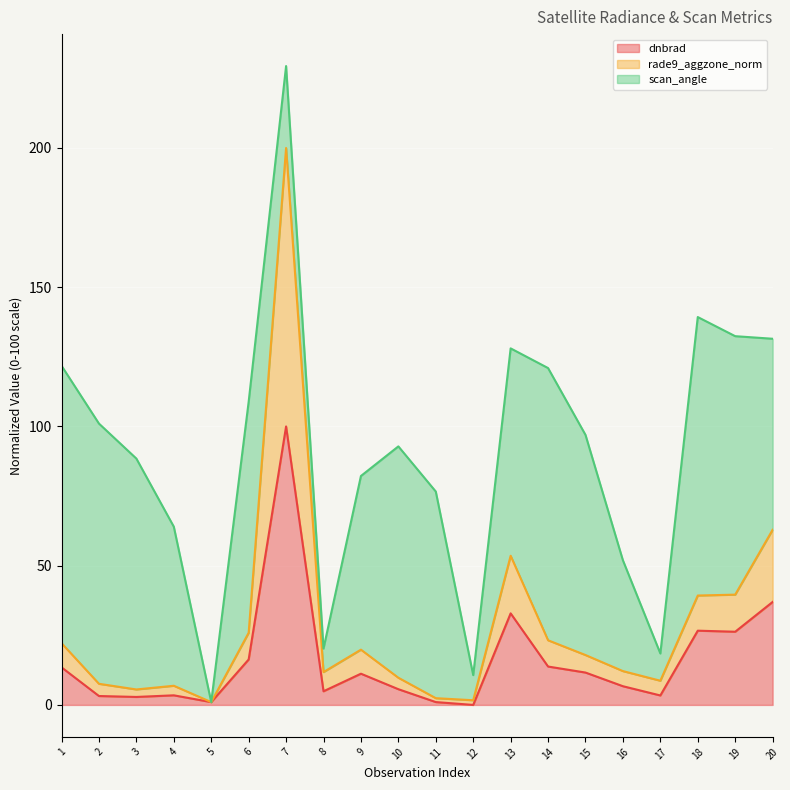

At which category does dnbrad reach its first local valley?

3